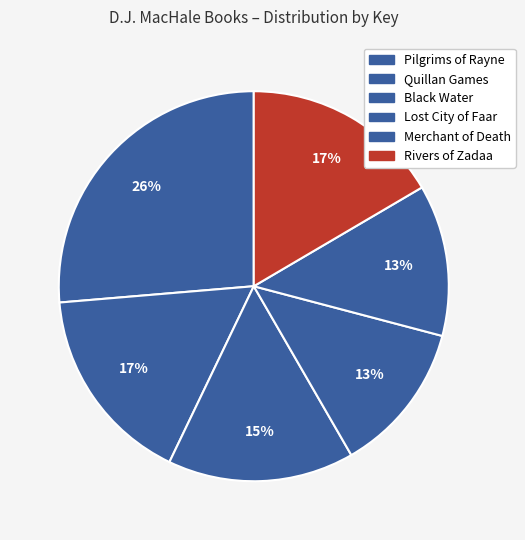

How much of the chart is everything except Merchant of Death?

87.4%